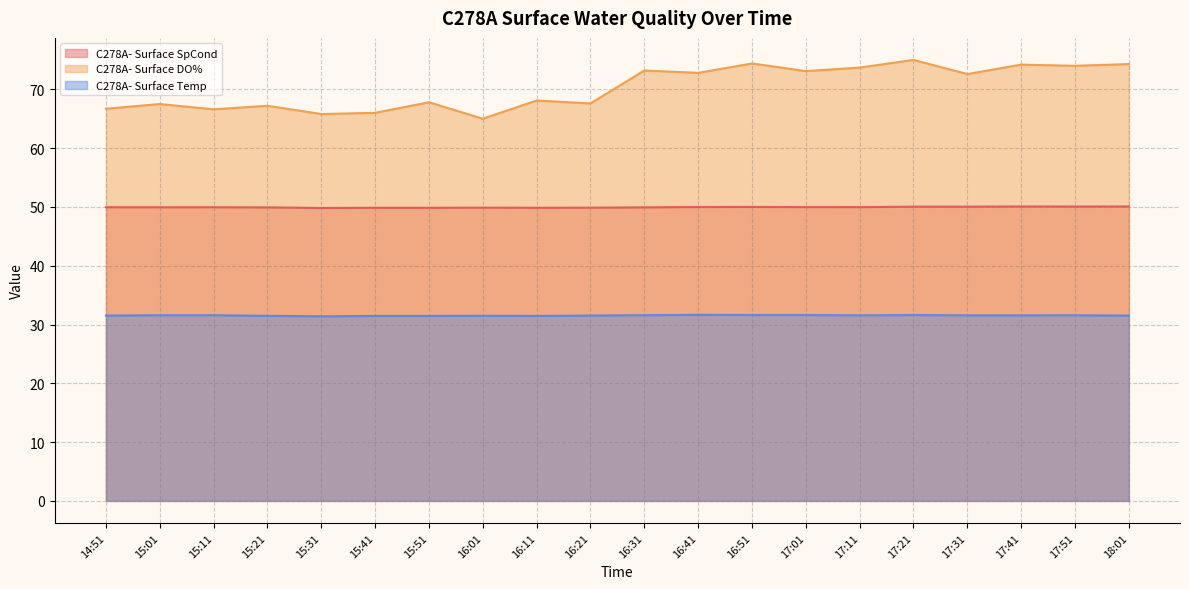

True or false: C278A- Surface DO% and C278A- Surface Temp intersect in this chart.

False